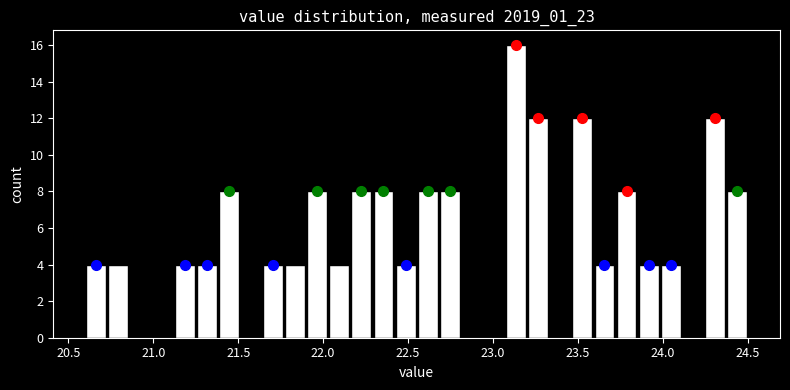

Read against the x-axis, roughly where is the centre of the tallest bar?

23.15